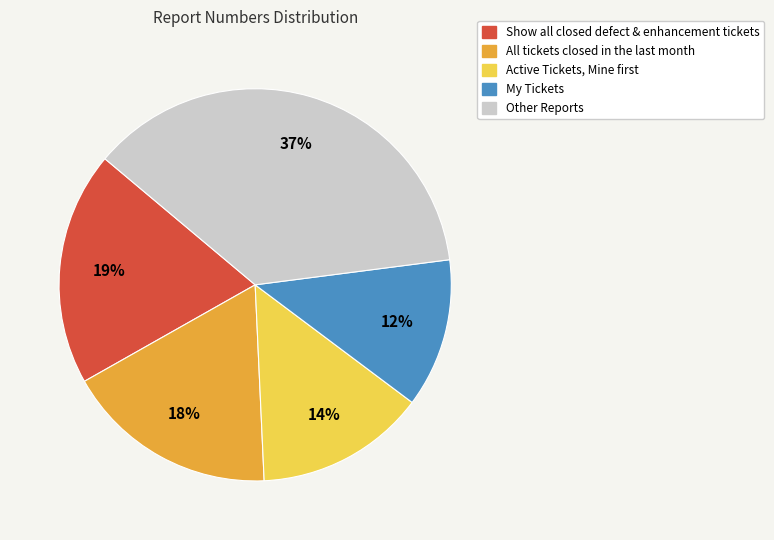

To the nearest percent, what is the difference between the largest and smallest slice percentages?

25%